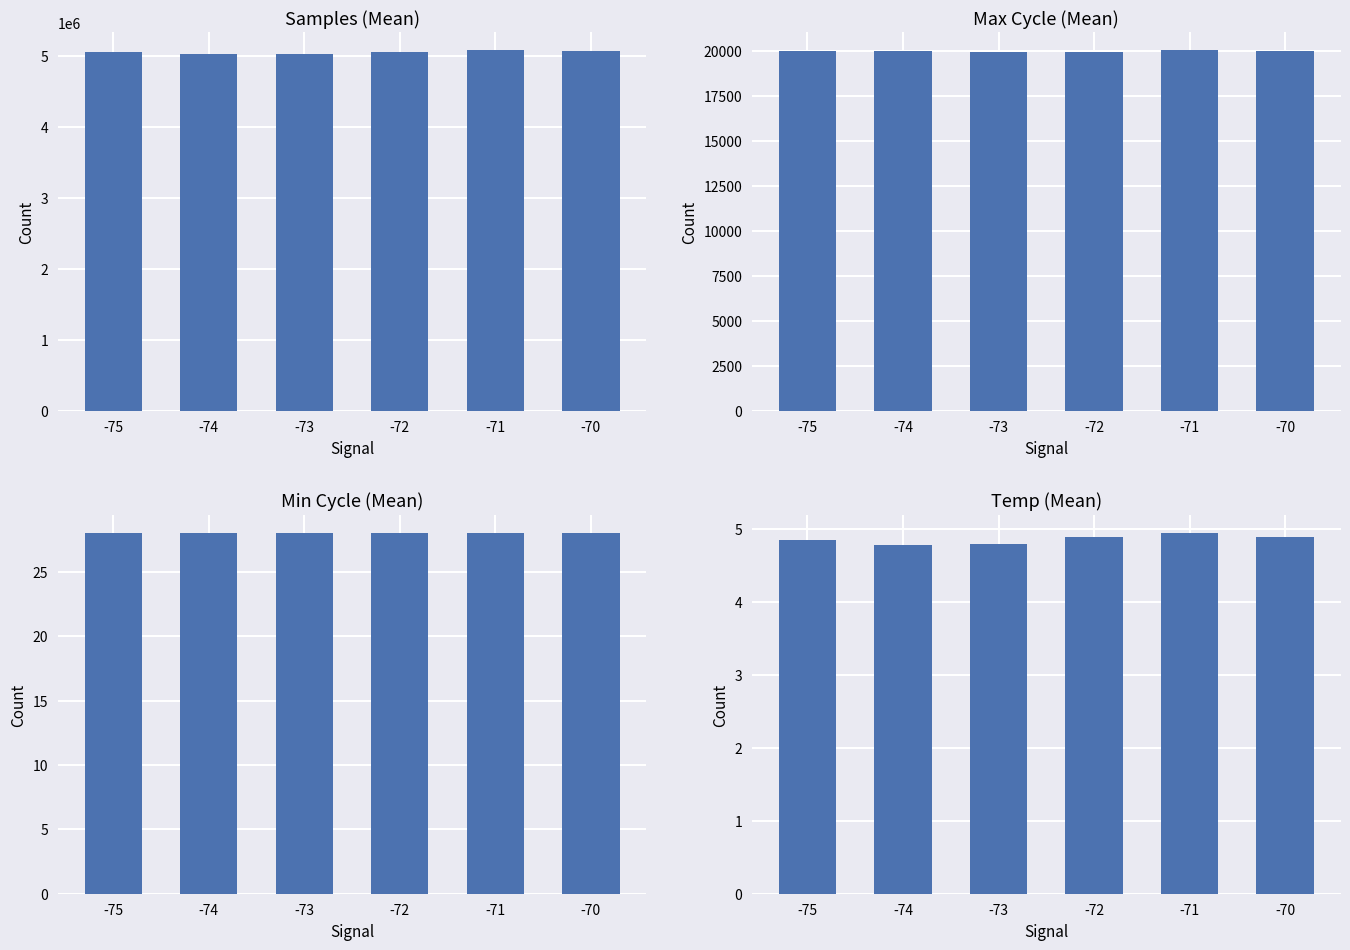

What is the sum of all Min Cycle (Mean) values?

168.0